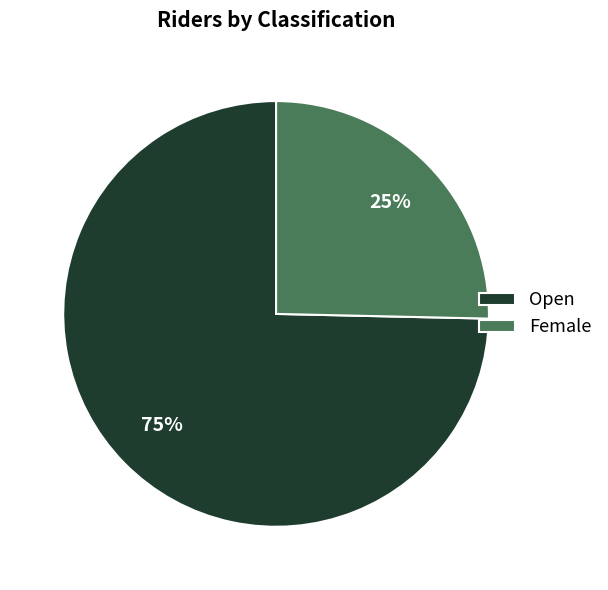

Is Female the majority of the pie?

No